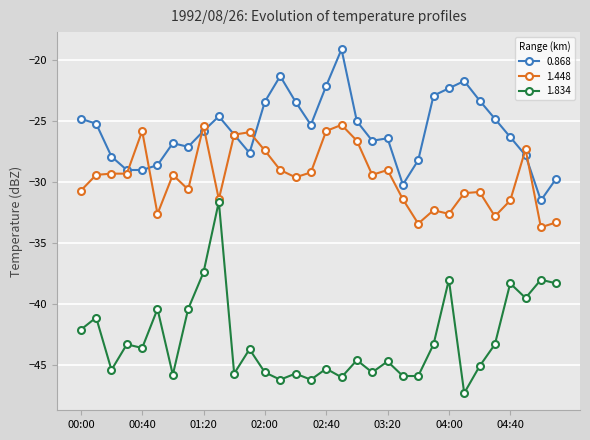

Which series has the largest total across all categories?

0.868